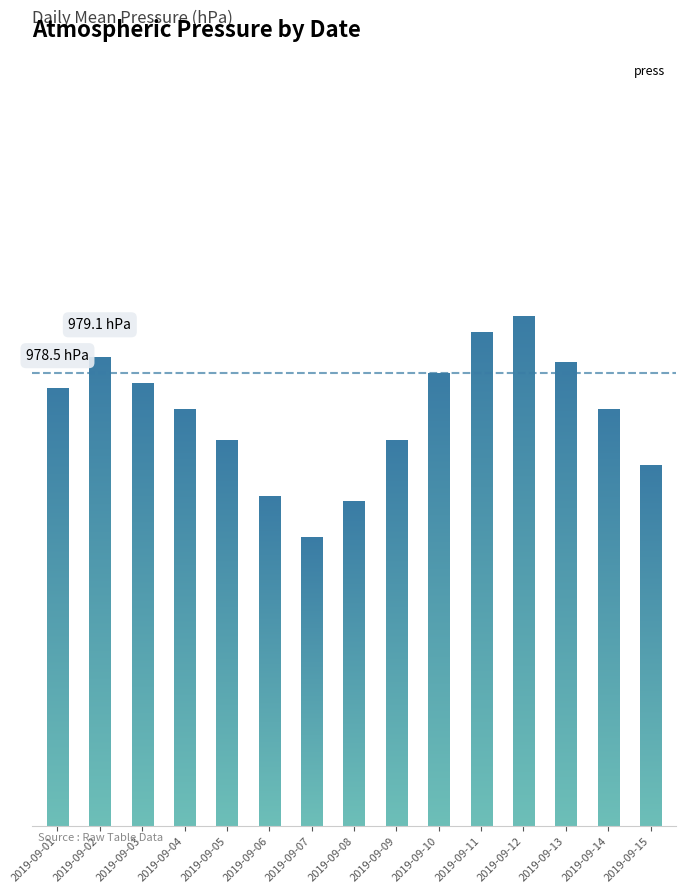

Does the chart contain any negative values?

No